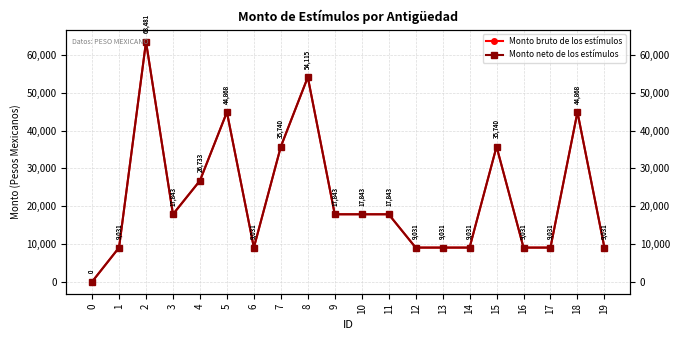

Is it true that Monto neto de los estímulos equals 17843 at 9?

True